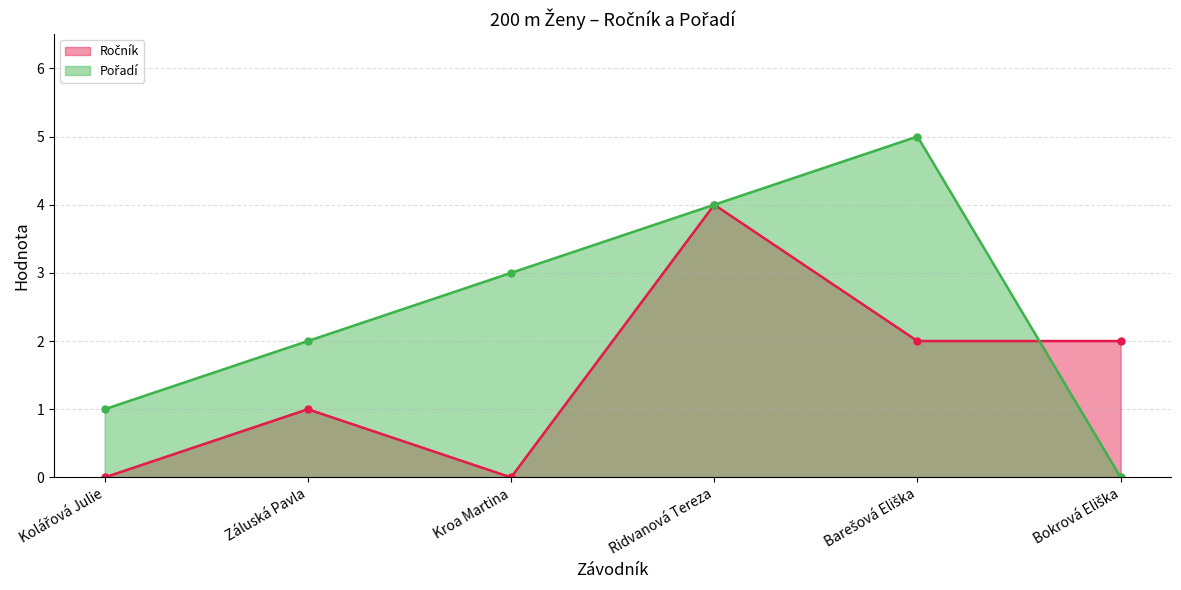

What is the value of the Ročník point at the 2nd from the left?

1